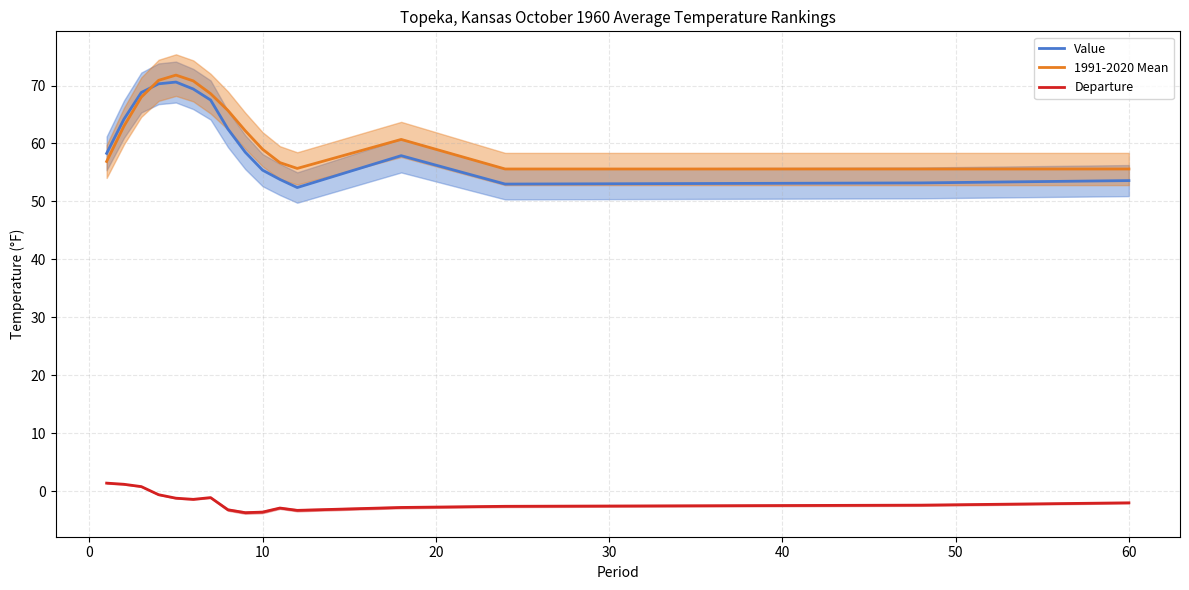

What is the value of the Value point at the 2nd from the left?

64.2